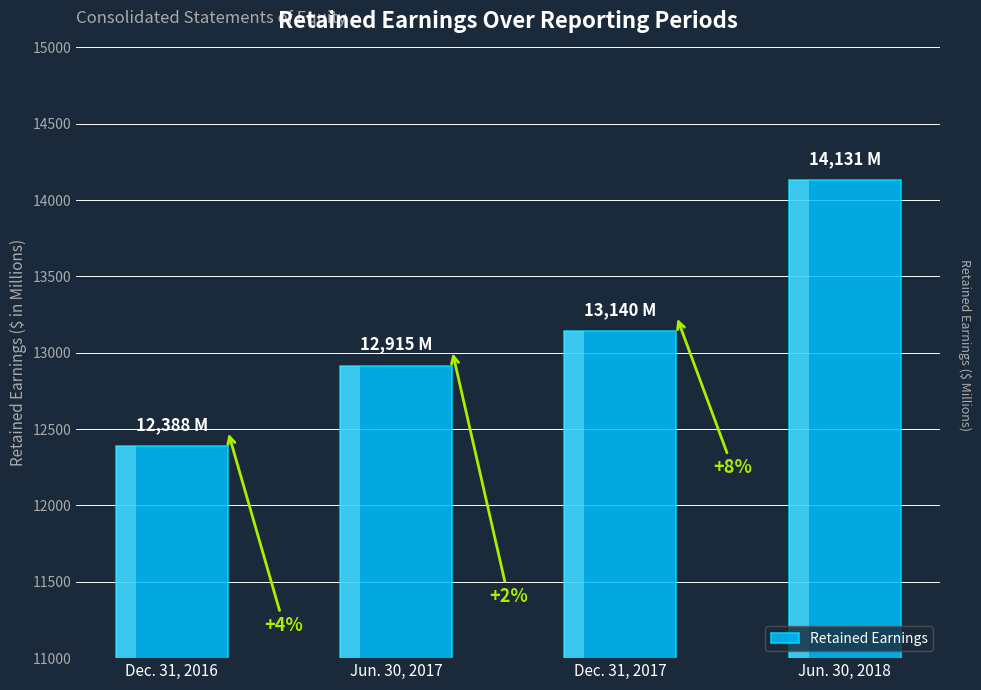

List the labels in order of value, largest first.

Jun. 30, 2018, Dec. 31, 2017, Jun. 30, 2017, Dec. 31, 2016